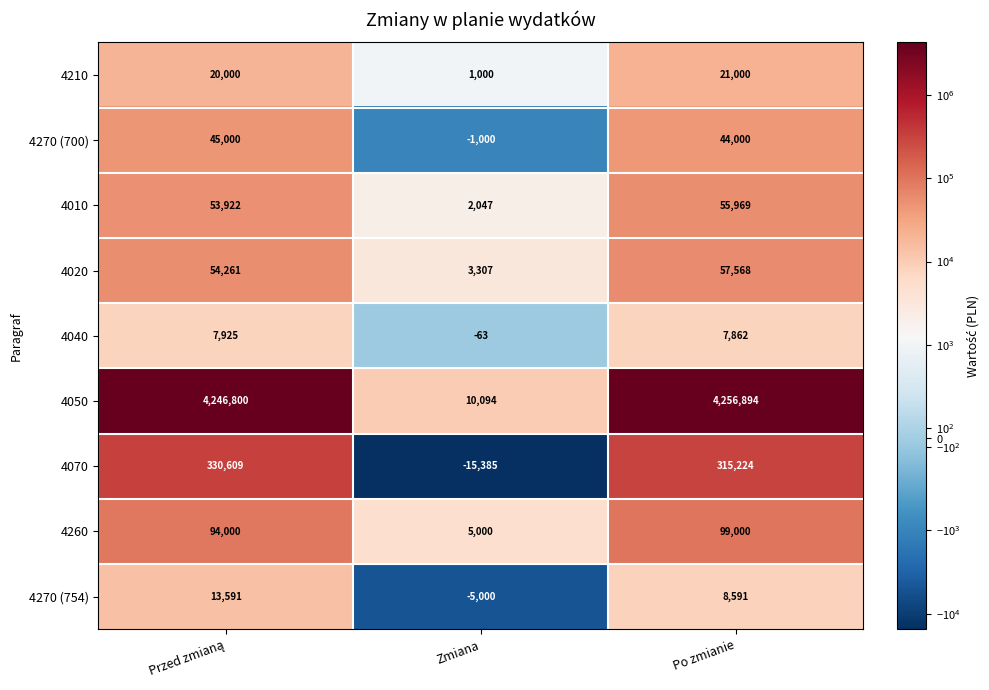

What is the maximum value shown in the chart?

4256894